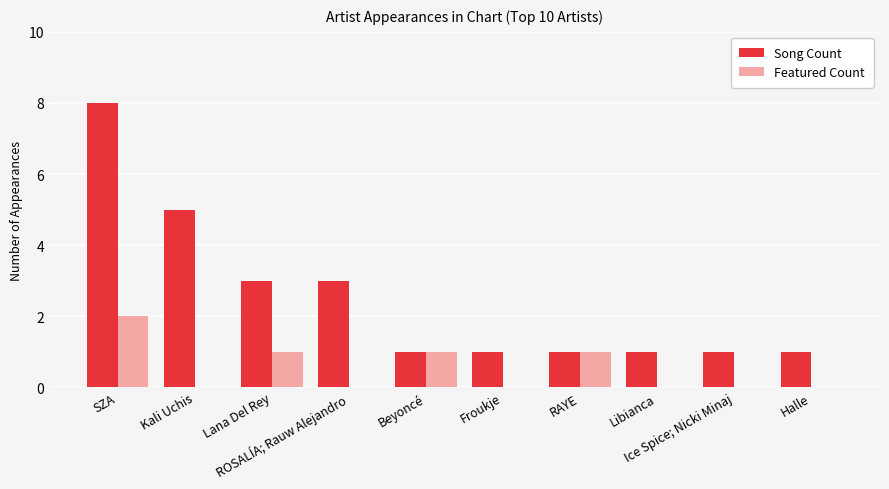

What is the spread (max minus min) of values at Kali Uchis?

5